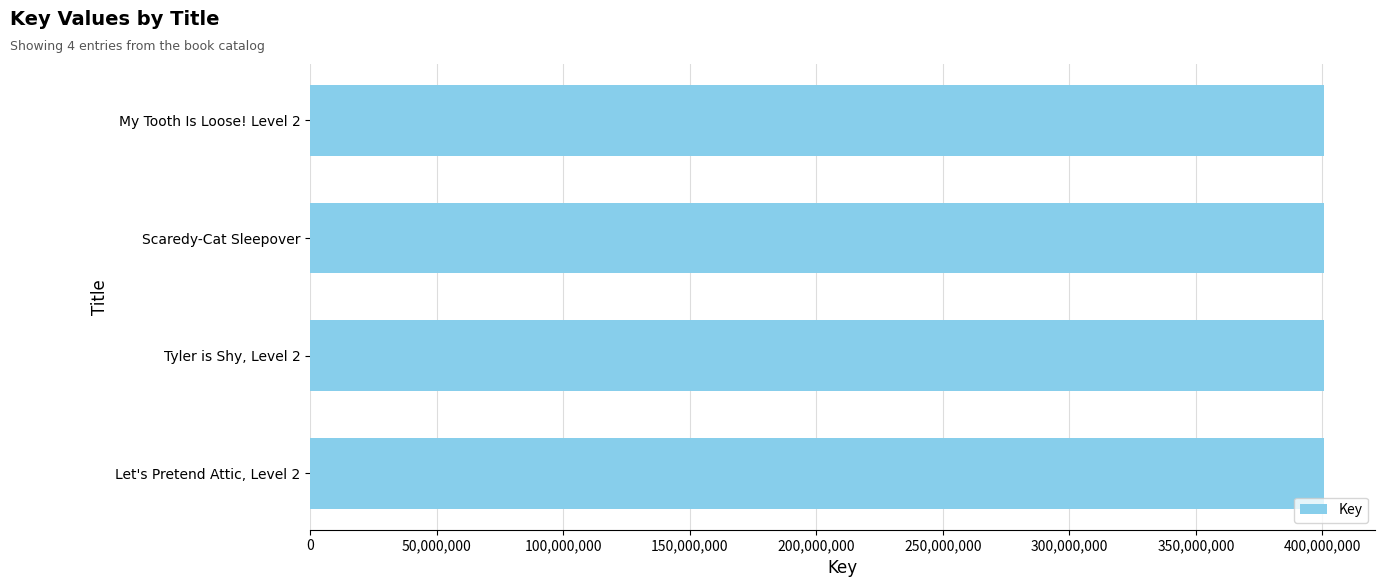

Rank the categories by value from lowest to highest.

My Tooth Is Loose! Level 2, Scaredy-Cat Sleepover, Let's Pretend Attic, Level 2, Tyler is Shy, Level 2